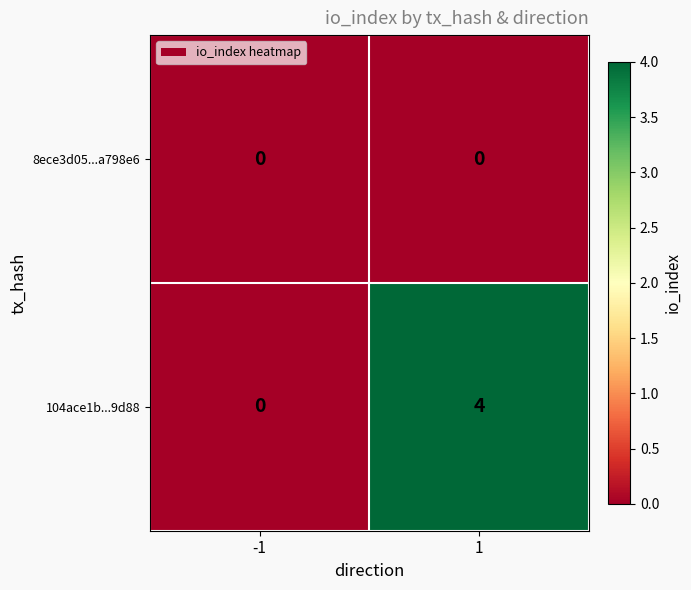

Is it true that 8ece3d05...a798e6 equals 0 at 1?

True